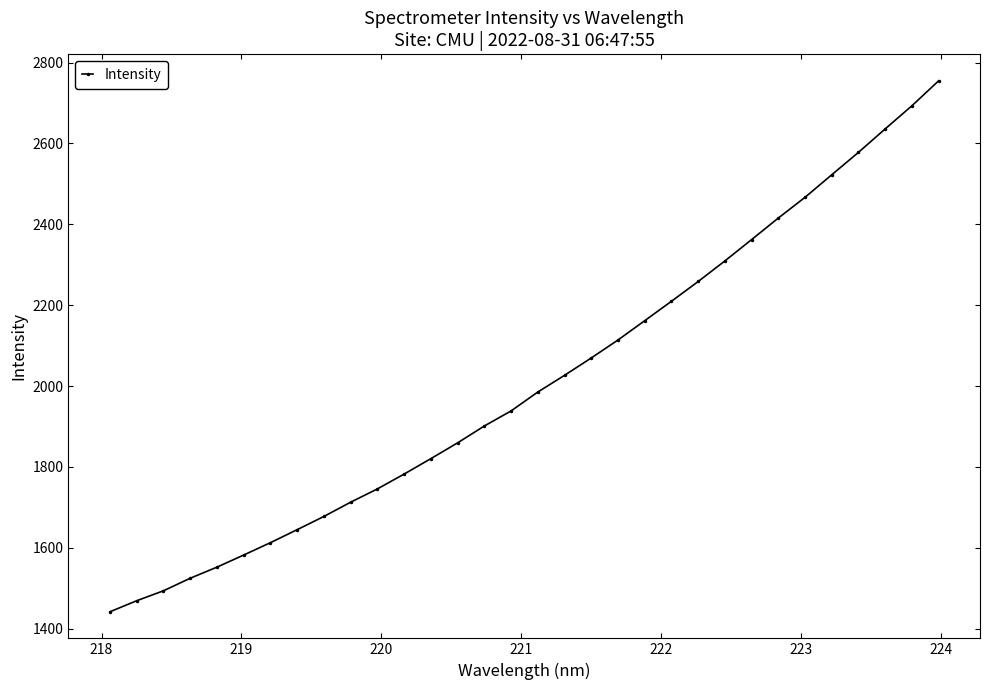

What is the minimum value shown in the chart?

1441.6